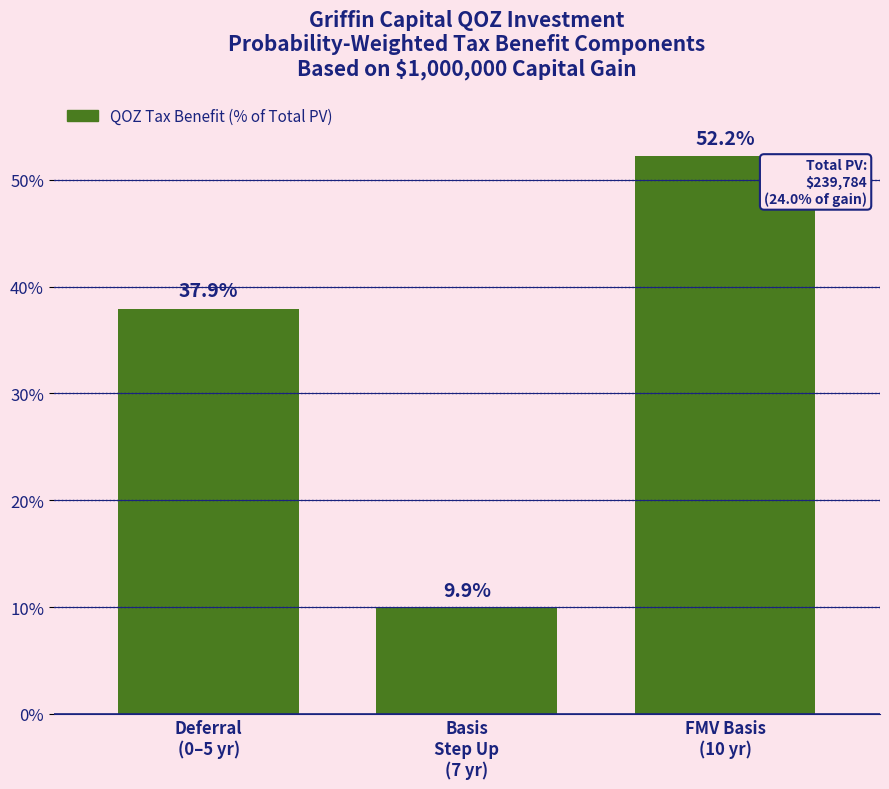

Reading right to left, list all the values displayed in this chart.

52.2	9.9	37.9